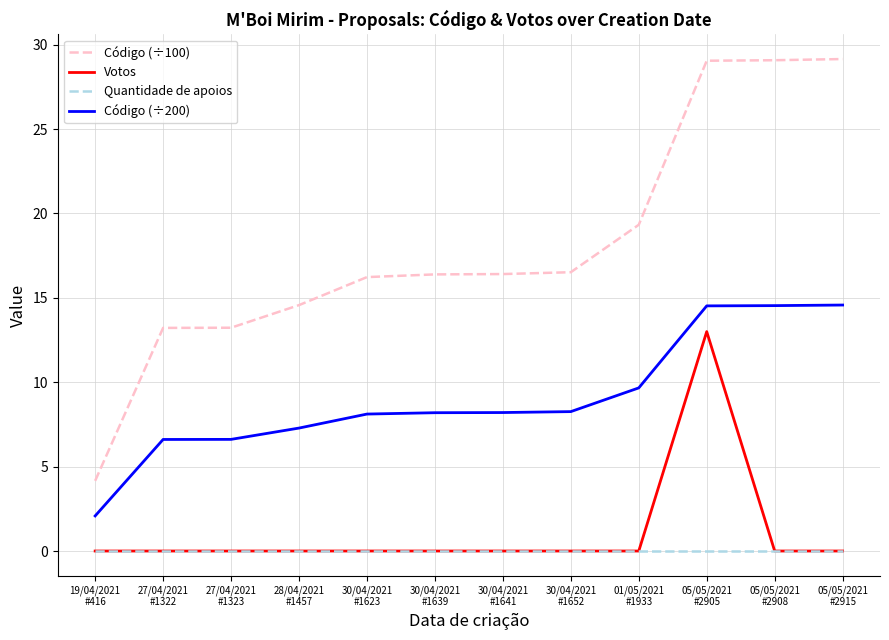

What is the minimum value for Código (÷100)?

4.2